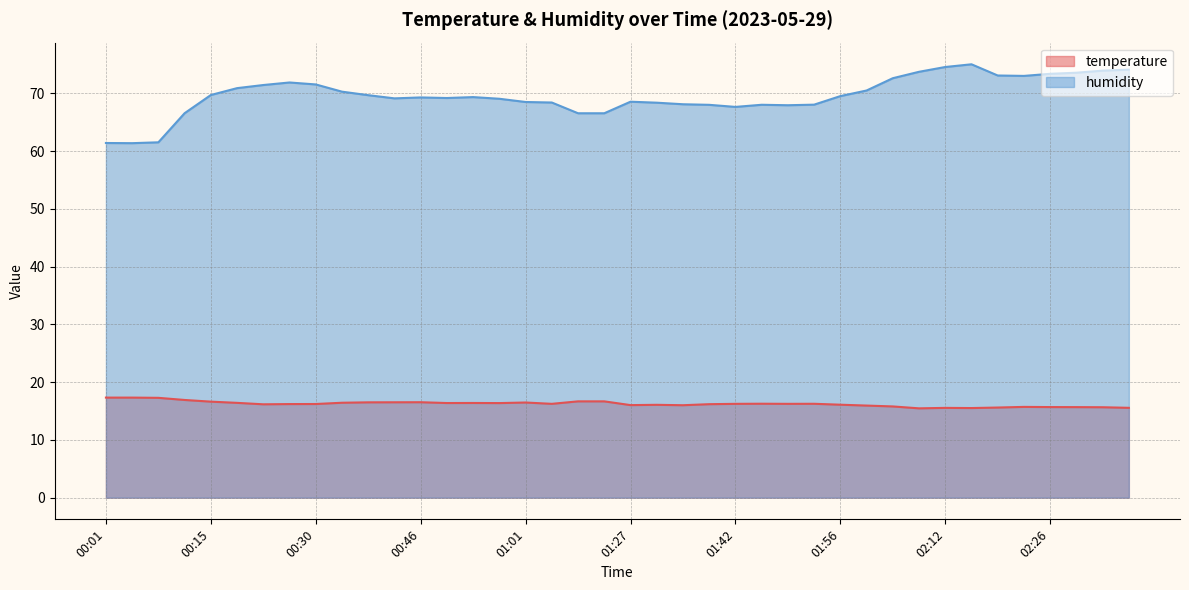

What value does the temperature series have at 00:11?

16.9